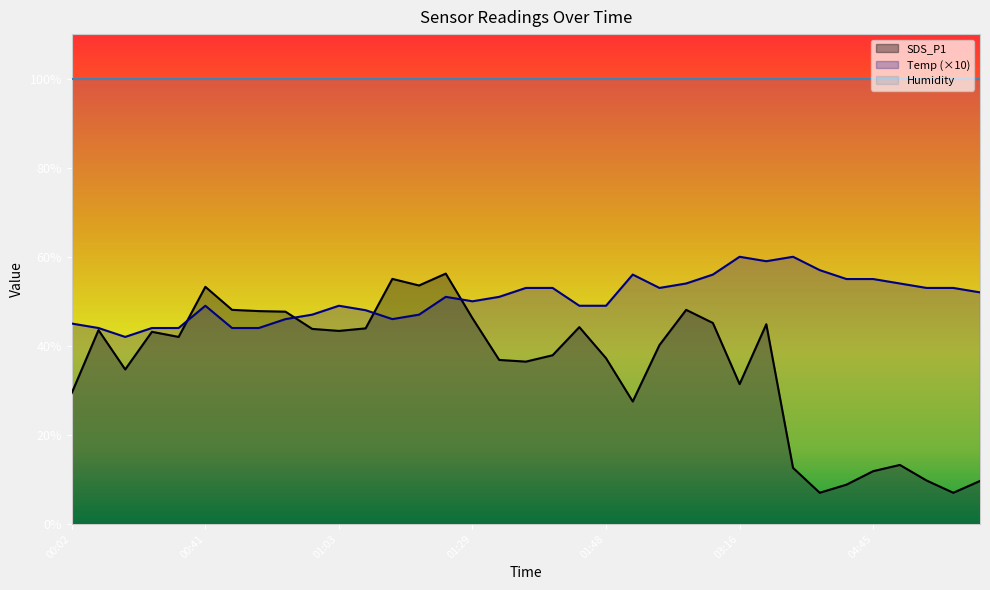

At which label is Temp closest to 51?

01:19